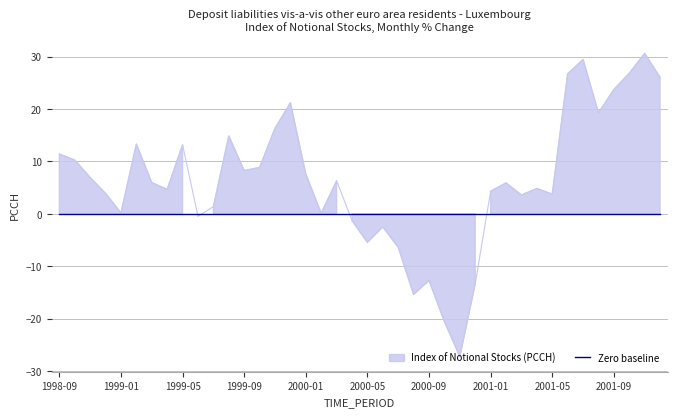

What is the change in value from 1999-07 to 2000-05?

-6.8